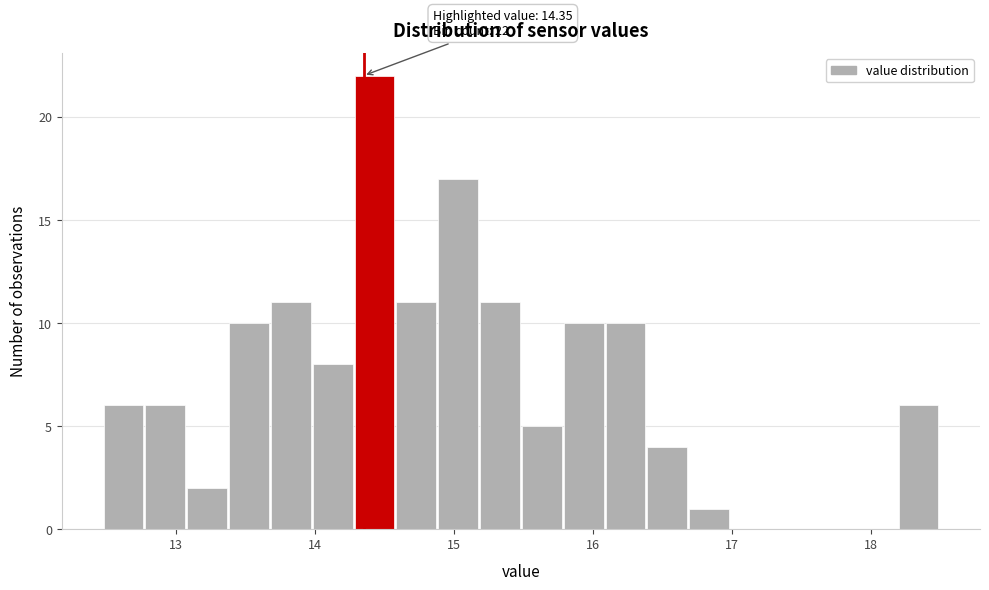

Read against the x-axis, roughly where is the centre of the tallest bar?

14.4